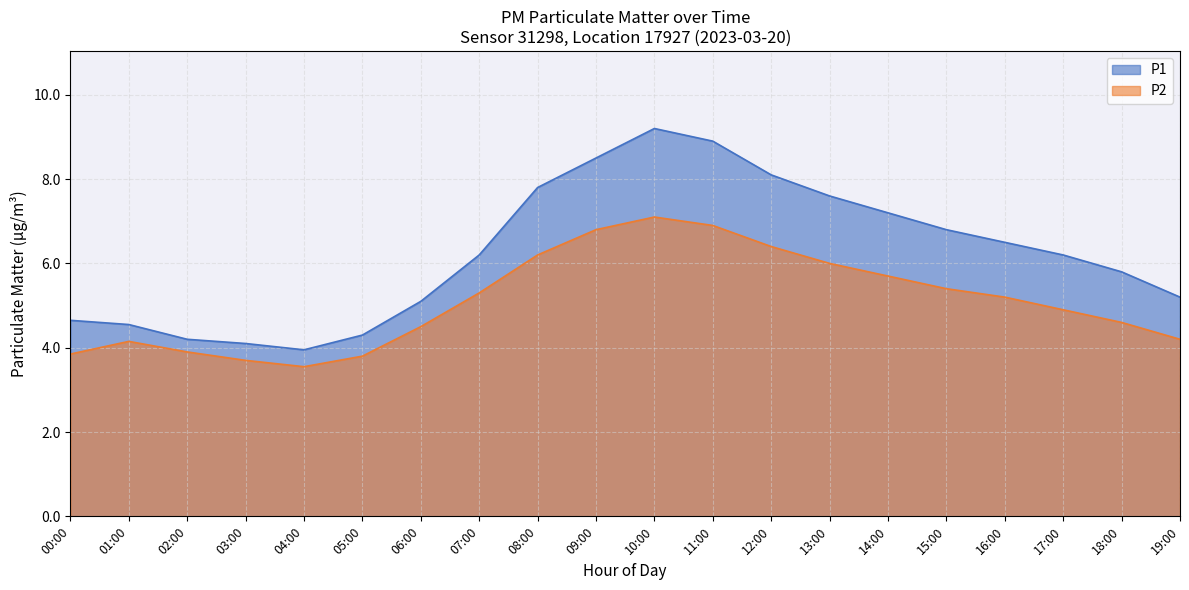

The value of P1 at 07:00 is 6.2. True or false?

True